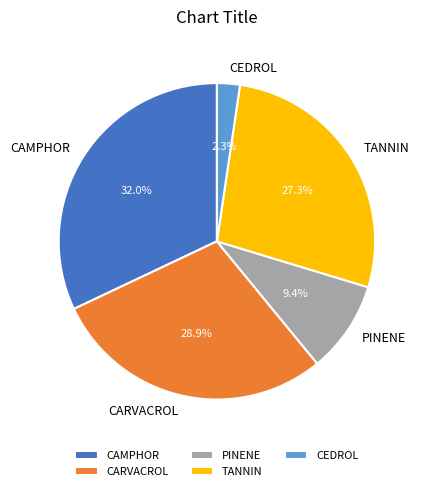

Does PINENE account for over 50% of the chart?

No